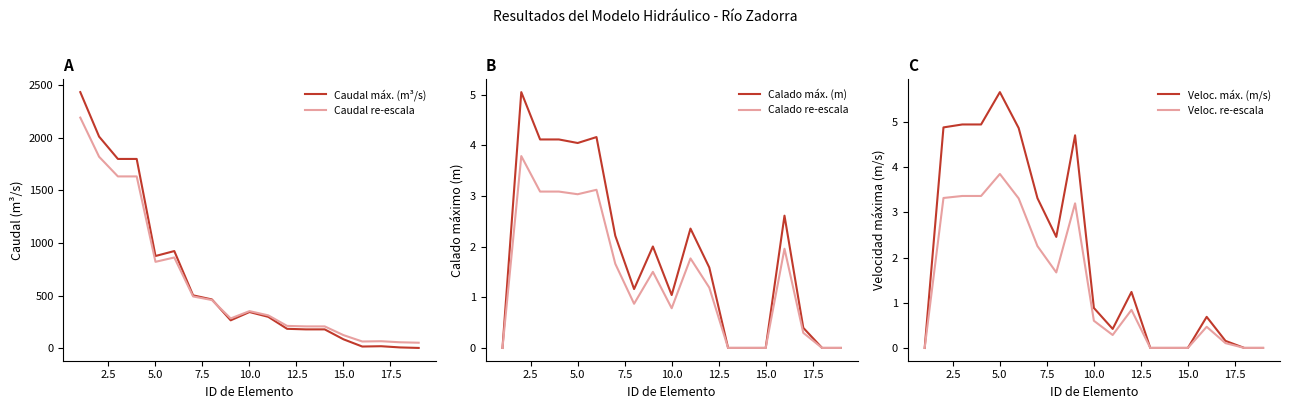

What is the highest value of the Calado re-escala series?

3.8